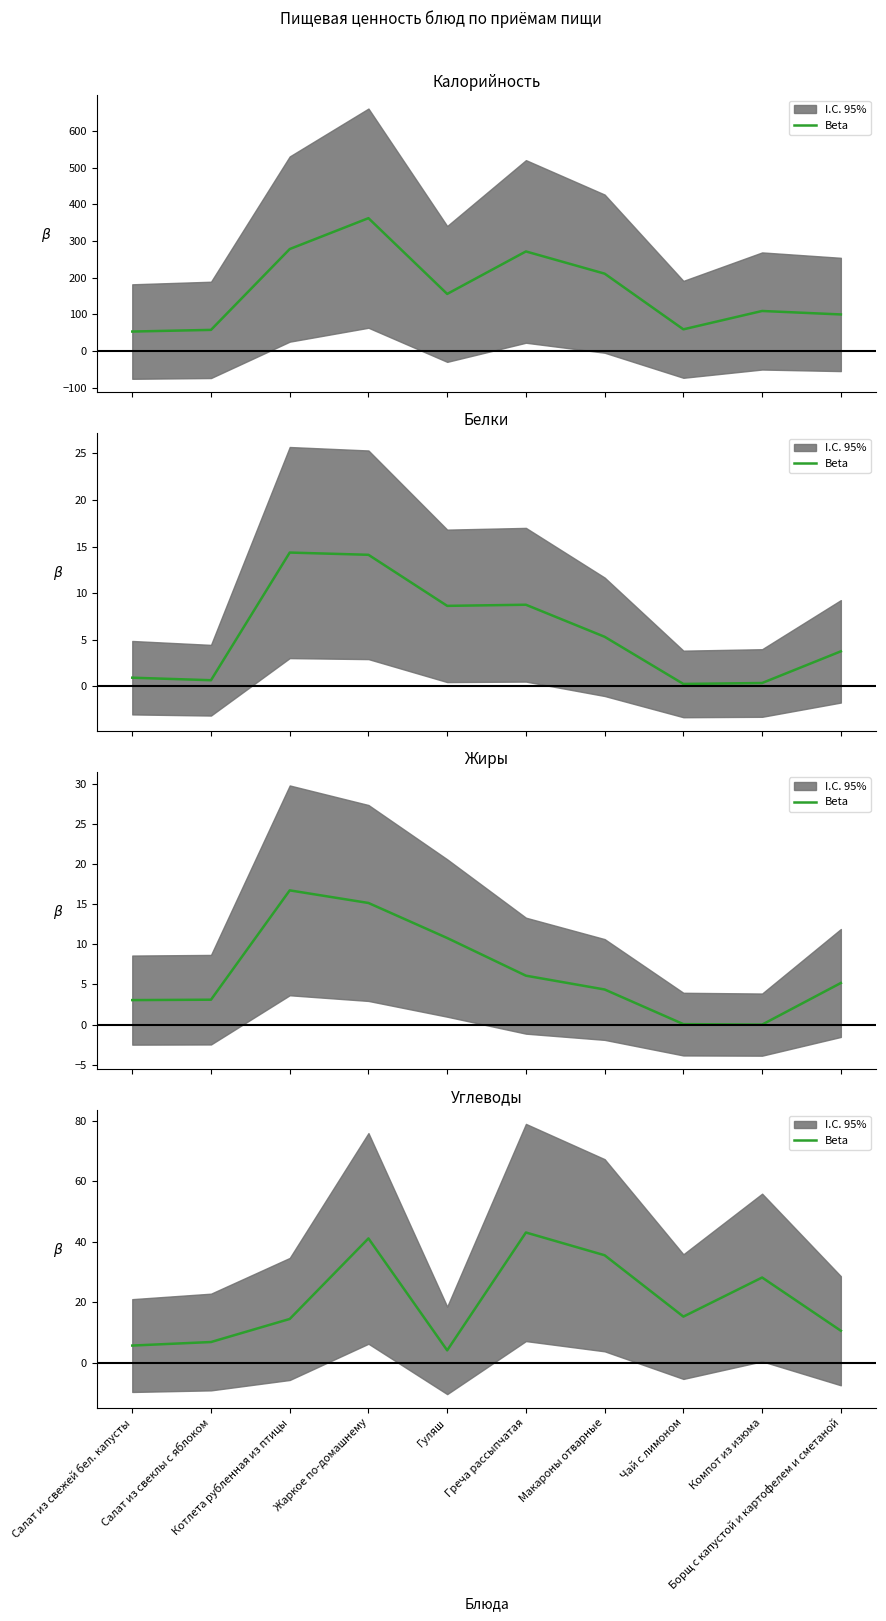

Approximately how many times larger is the value at Гуляш compared to Салат из свежей бел. капусты?

0.7